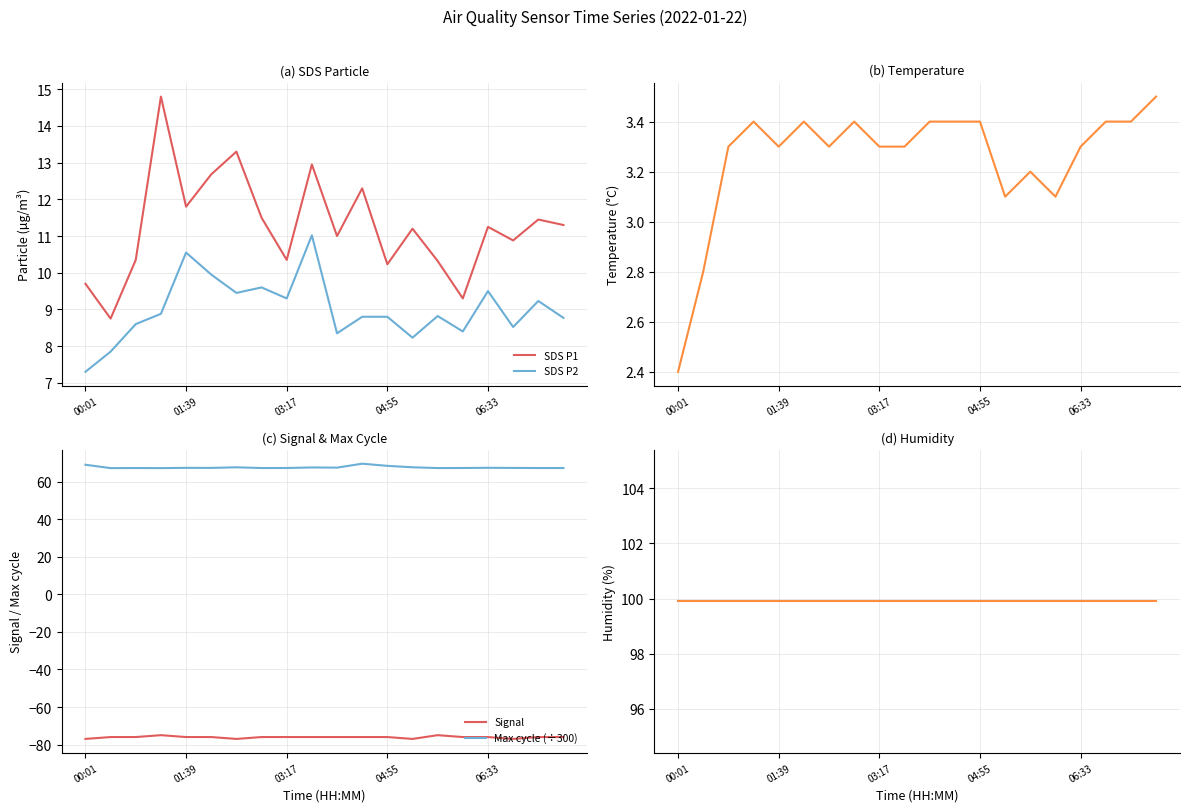

Reading left to right, what are all the values shown in this chart?

SDS P1: 9.7	8.8	10.3	14.8	11.8	12.7	13.3	11.5	10.3	12.9	11.0	12.3	10.2	11.2	10.3	9.3	11.2	10.9	11.4	11.3
SDS P2: 7.3	7.8	8.6	8.9	10.6	9.9	9.4	9.6	9.3	11.0	8.3	8.8	8.8	8.2	8.8	8.4	9.5	8.5	9.2	8.8
Temperature: 2.4	2.8	3.3	3.4	3.3	3.4	3.3	3.4	3.3	3.3	3.4	3.4	3.4	3.1	3.2	3.1	3.3	3.4	3.4	3.5
Signal: -77.0	-76.0	-76.0	-75.0	-76.0	-76.0	-77.0	-76.0	-76.0	-76.0	-76.0	-76.0	-76.0	-77.0	-75.0	-76.0	-76.0	-77.0	-76.0	-76.0
Max cycle (÷300): 69.1	67.3	67.3	67.3	67.4	67.4	67.7	67.4	67.4	67.7	67.6	69.7	68.5	67.8	67.3	67.4	67.5	67.4	67.4	67.4
Humidity: 99.9	99.9	99.9	99.9	99.9	99.9	99.9	99.9	99.9	99.9	99.9	99.9	99.9	99.9	99.9	99.9	99.9	99.9	99.9	99.9